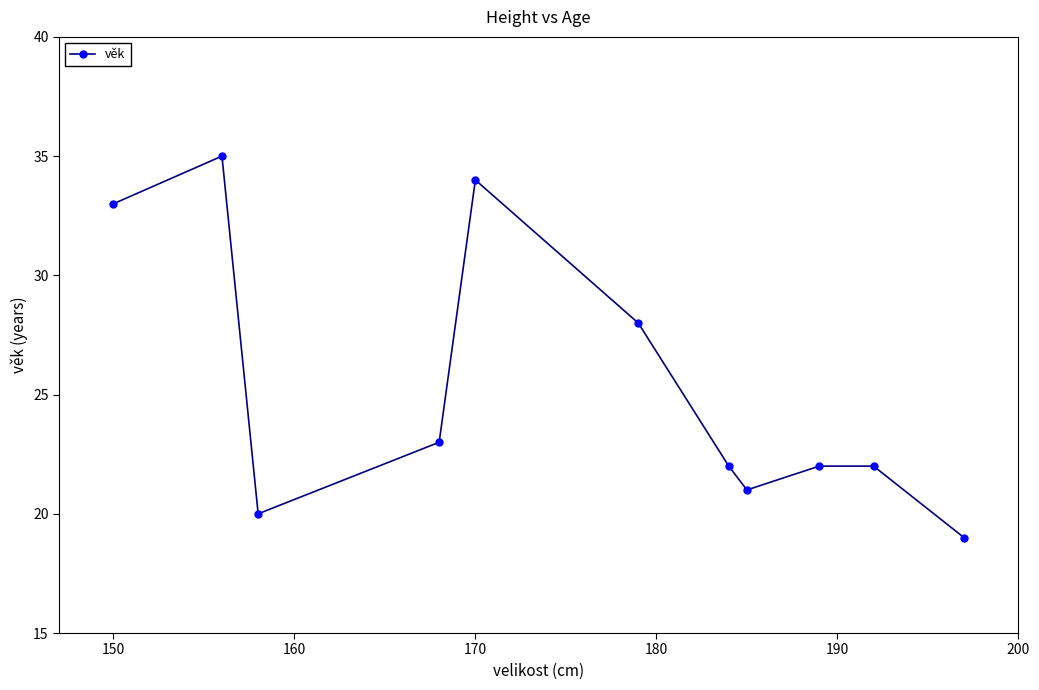

How many series are shown in this chart?

1